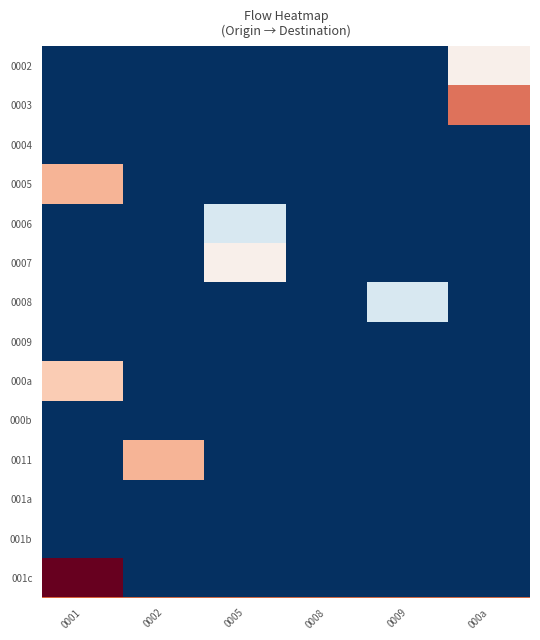

Between 0008 and 0001, which is larger?

0008